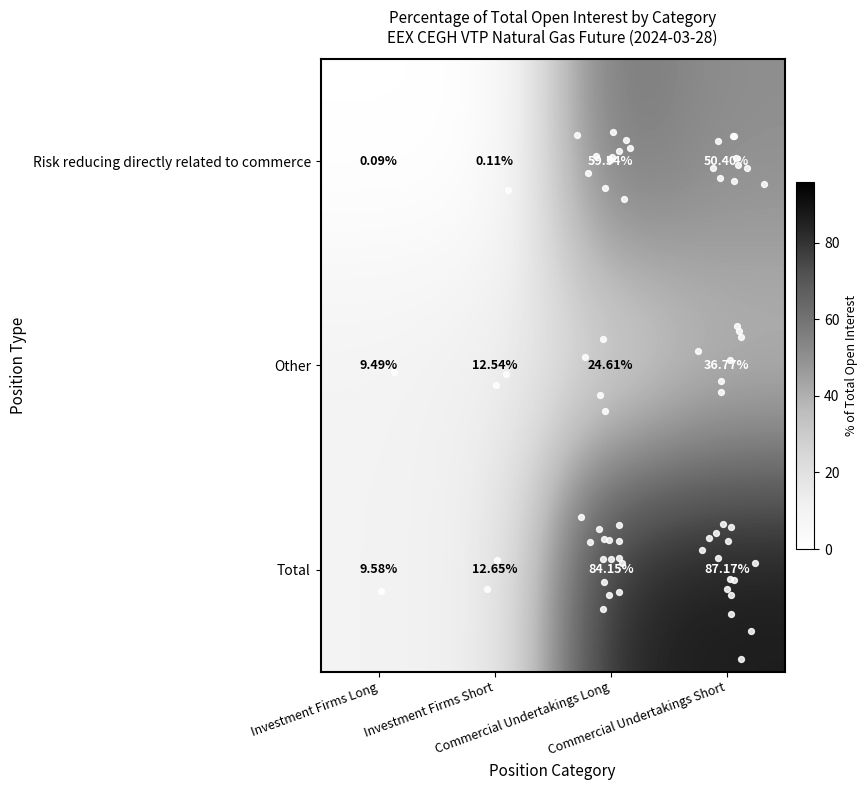

Which series has the widest spread of values?

Total